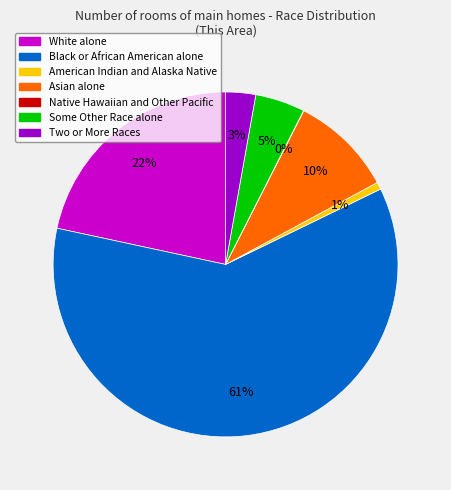

To the nearest percent, what percentage of the pie is Asian alone?

10%